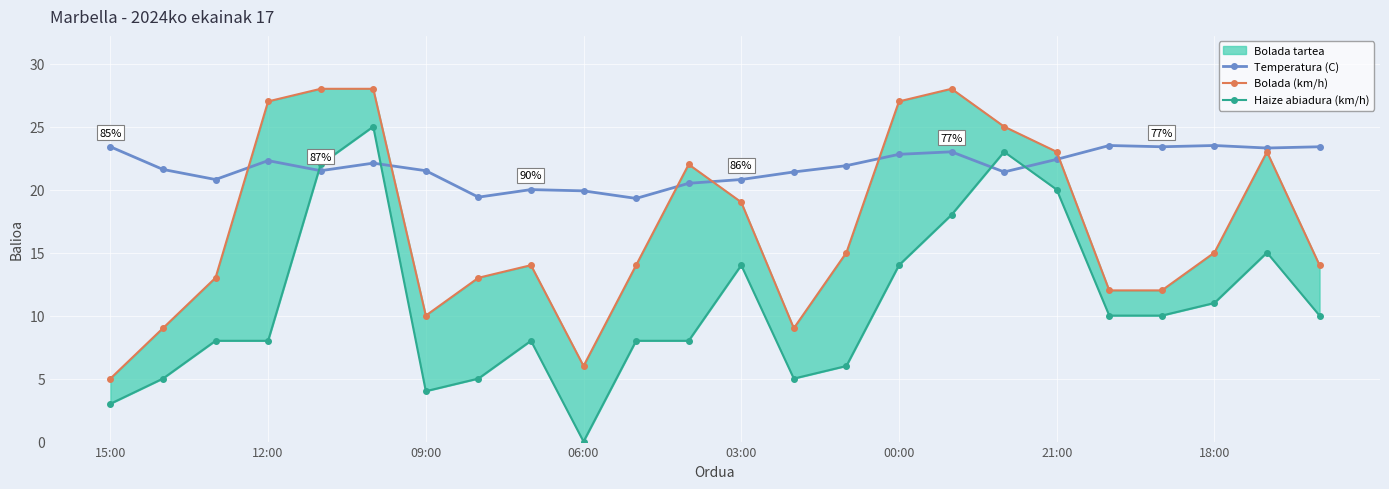

How many times do Temperatura (C) and Bolada (km/h) cross each other?

6